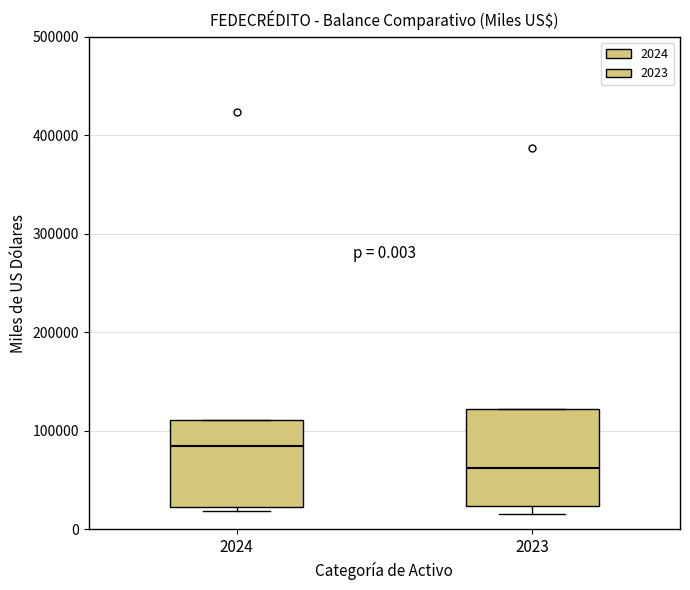

Which box has the lowest median line?

2023